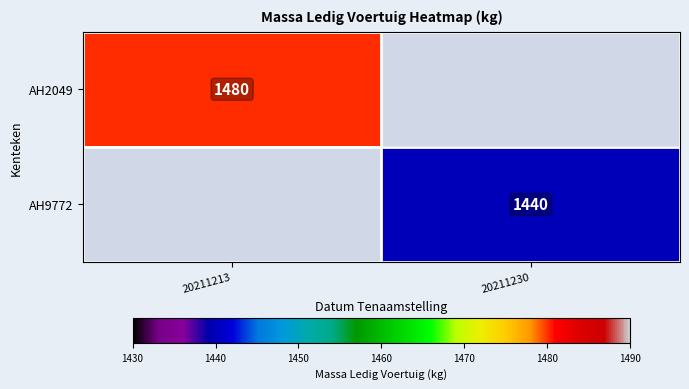

The value of AH9772 at 20211230 is 658. True or false?

False